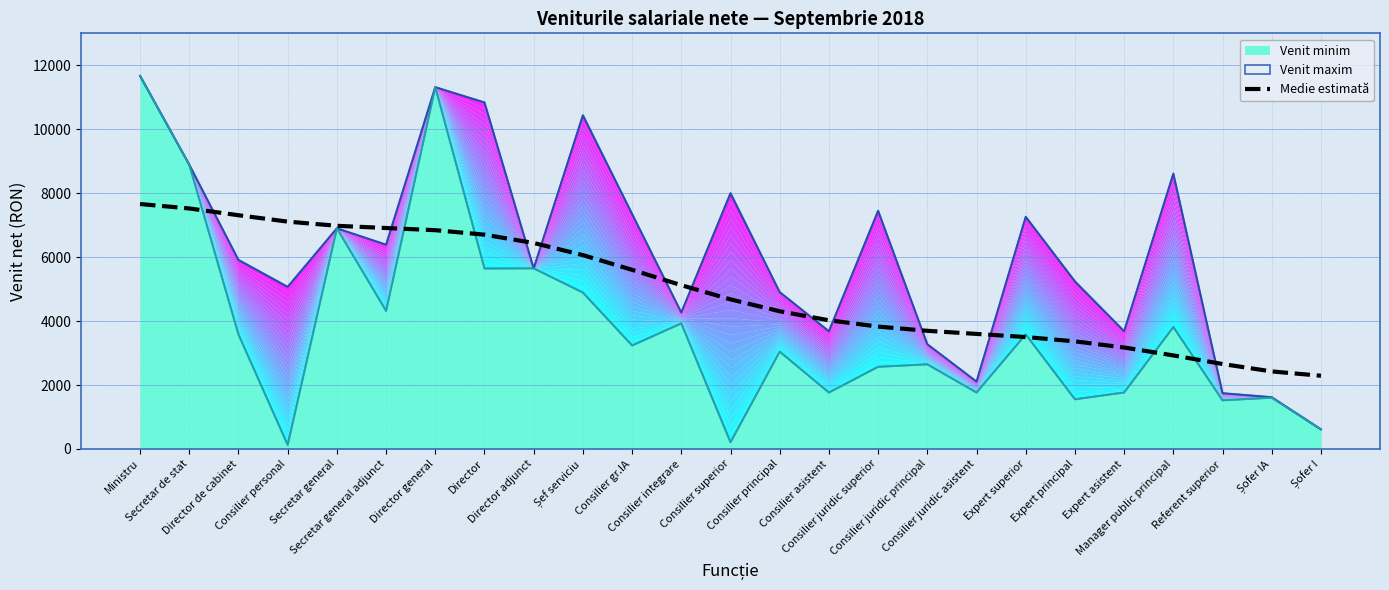

Between Consilier juridic principal and Director adjunct, which is larger?

Director adjunct